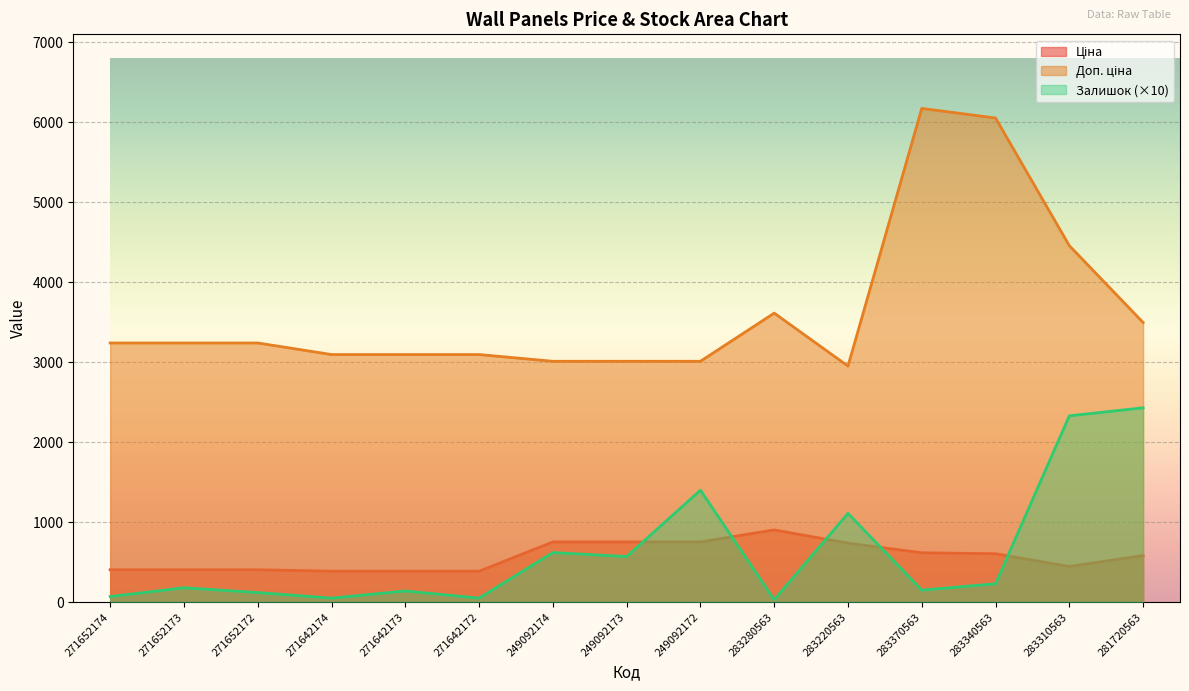

Read the Ціна value at 271642173.

387.0